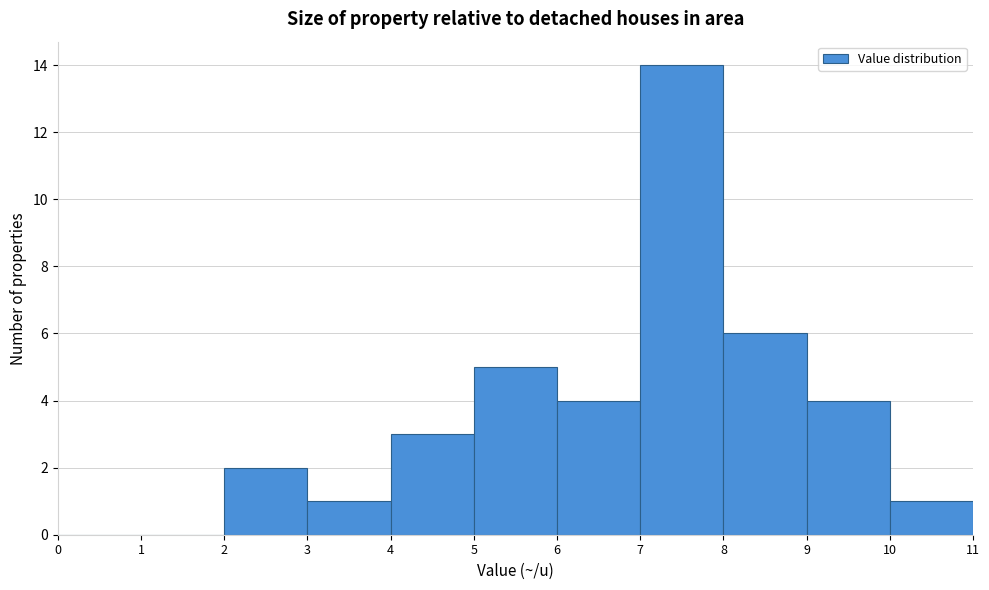

Reading left to right, list every bar in this chart as the range it spans on the x-axis followed by its height. The values are not printed on the chart, so give them approximately, as read against the axis.

0 to 1: 0
1 to 2: 0
2 to 3: 2
3 to 4: 1
4 to 5: 3
5 to 6: 5
6 to 7: 4
7 to 8: 14
8 to 9: 6
9 to 10: 4
10 to 11: 1